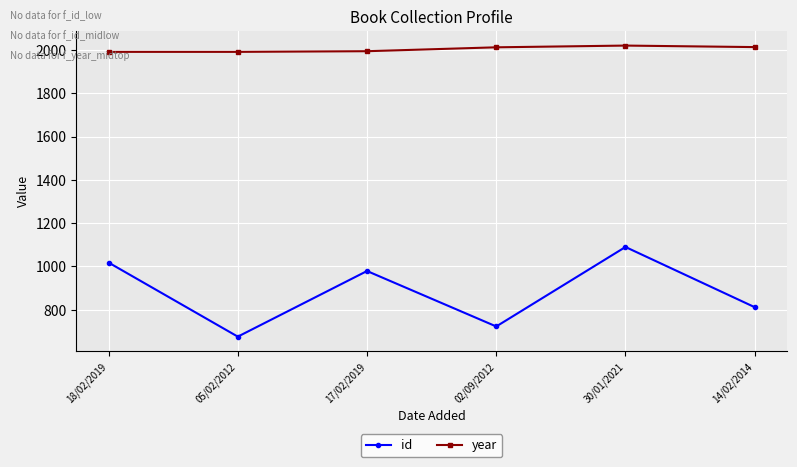

How many interior local peaks does the id series have?

2